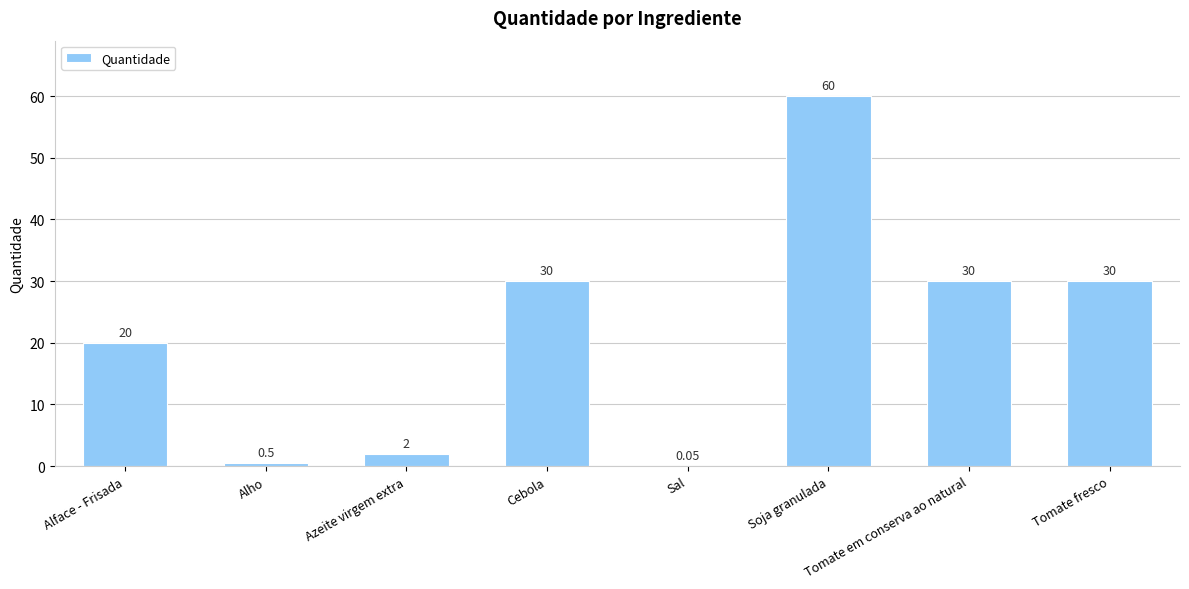

Is it true that the value at Tomate em conserva ao natural is 30.0?

True